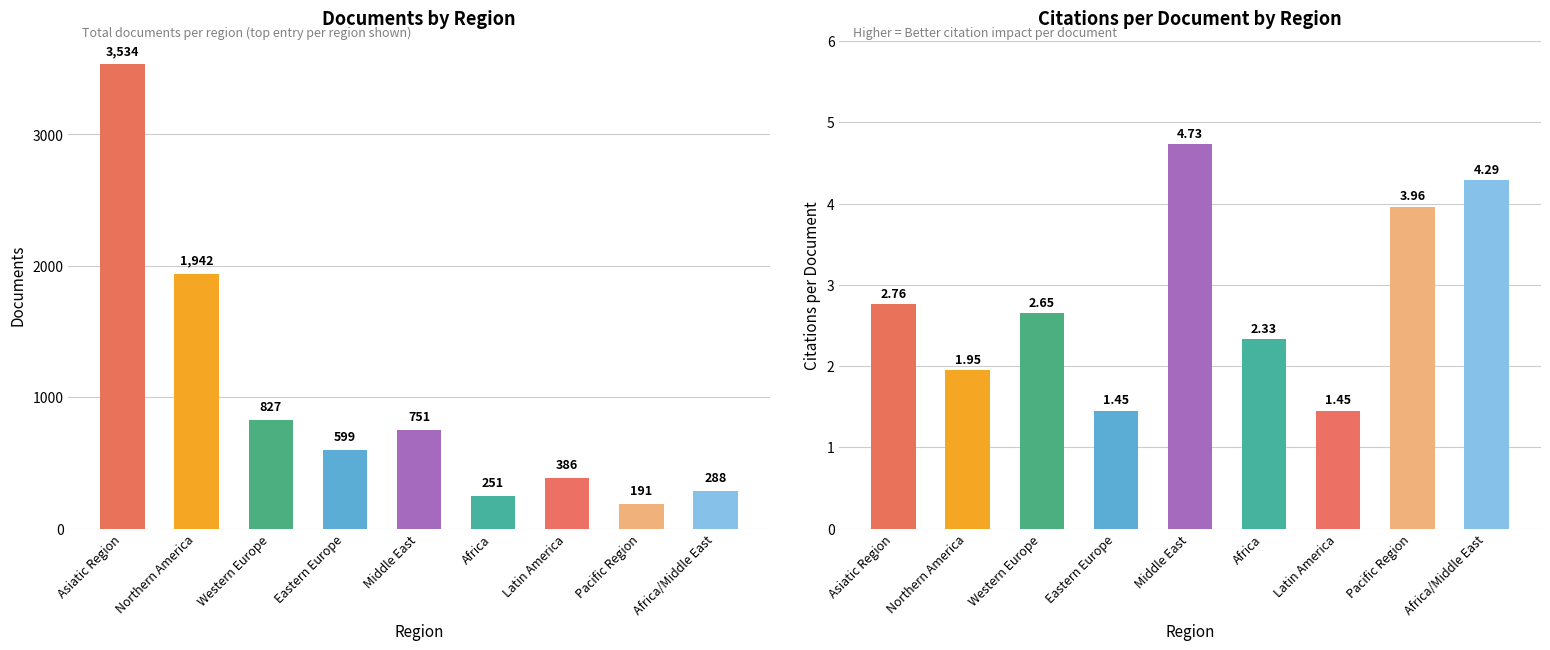

List the labels in order of Documents value, largest first.

Asiatic Region, Northern America, Western Europe, Middle East, Eastern Europe, Latin America, Africa/Middle East, Africa, Pacific Region